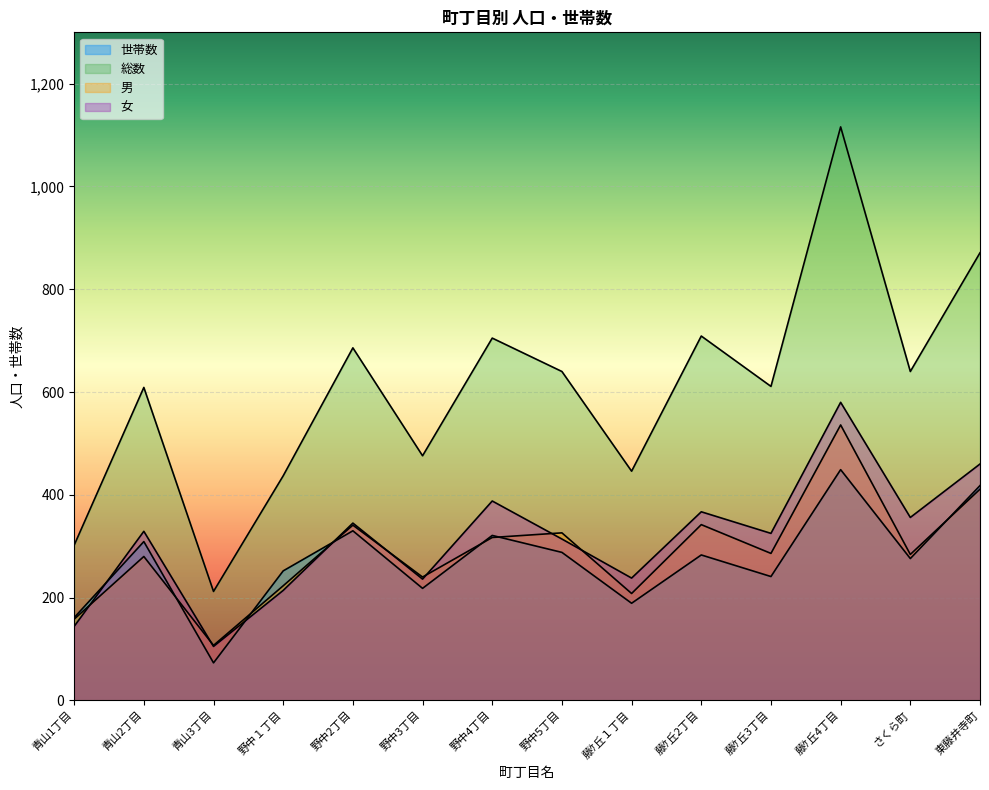

Which series has the largest total across all categories?

総数